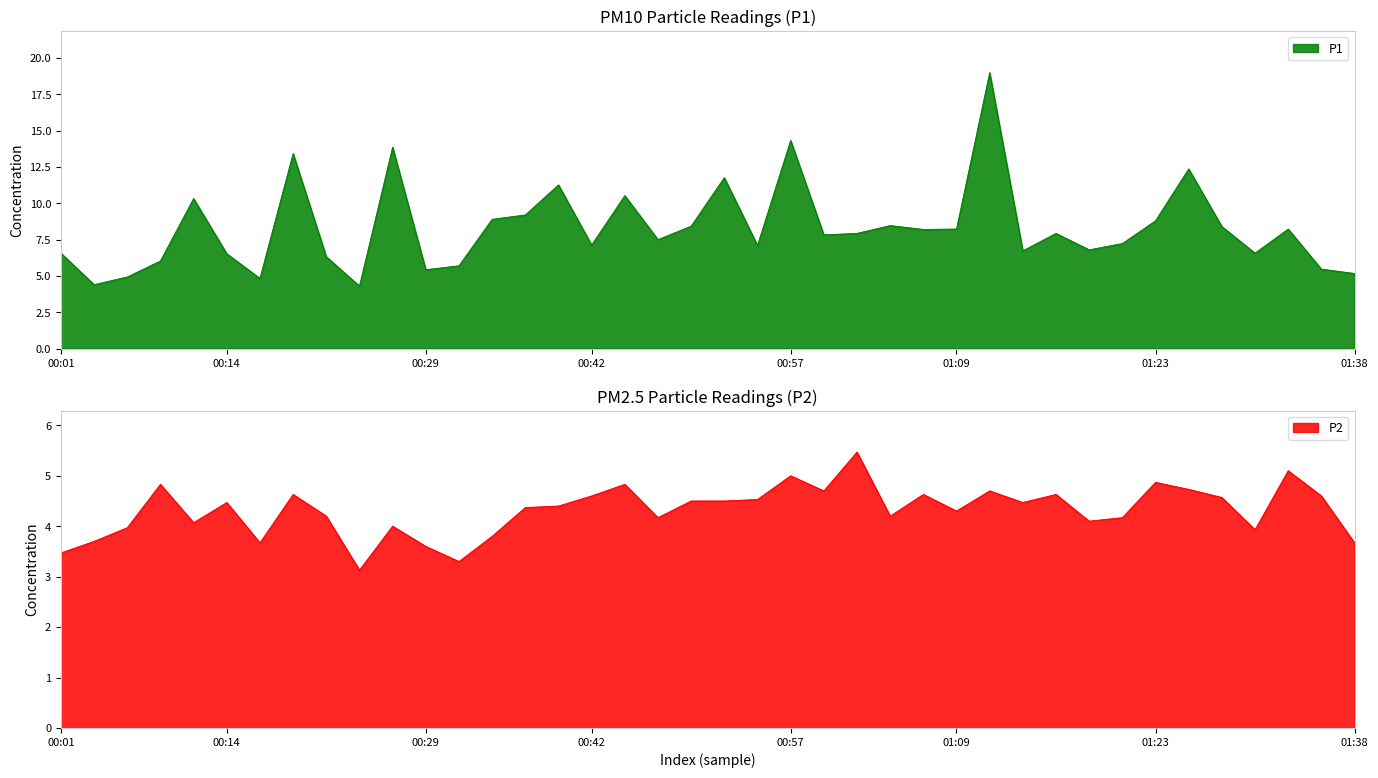

In P1, how many points are lower than both neighbors (excluding endpoints)?

12